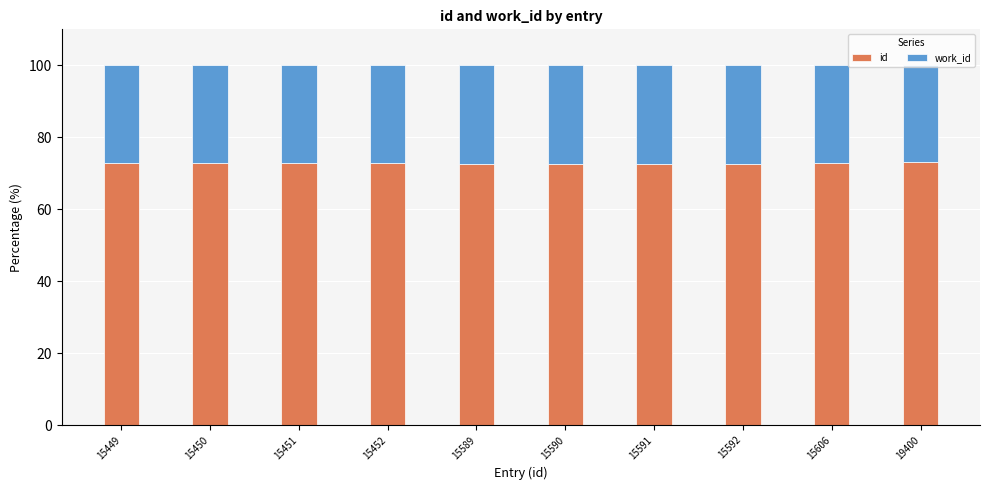

Are the bars horizontal?

No